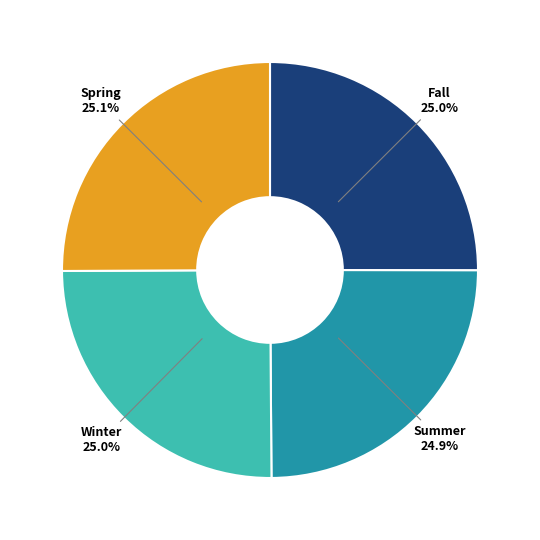

To the nearest percent, what is the combined percentage of Summer and Winter?

50%